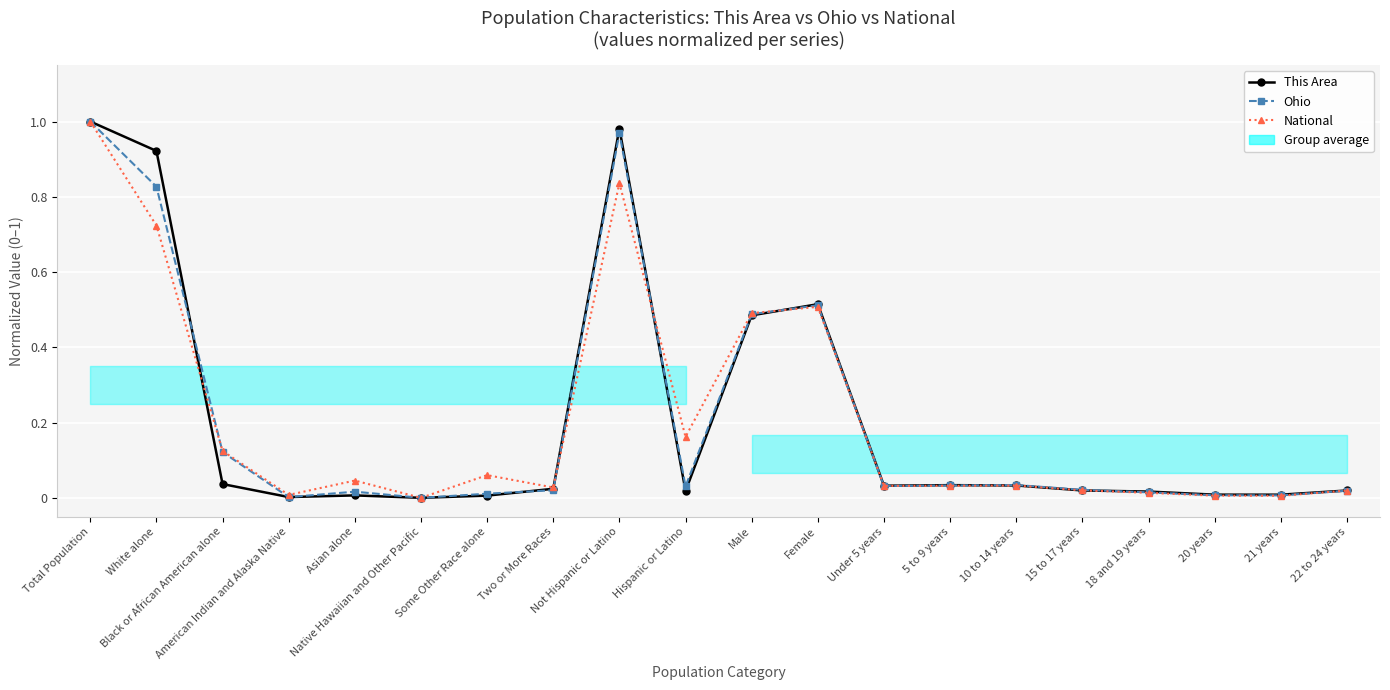

What is the difference between the second highest and second lowest values in the This Area series?

1.0